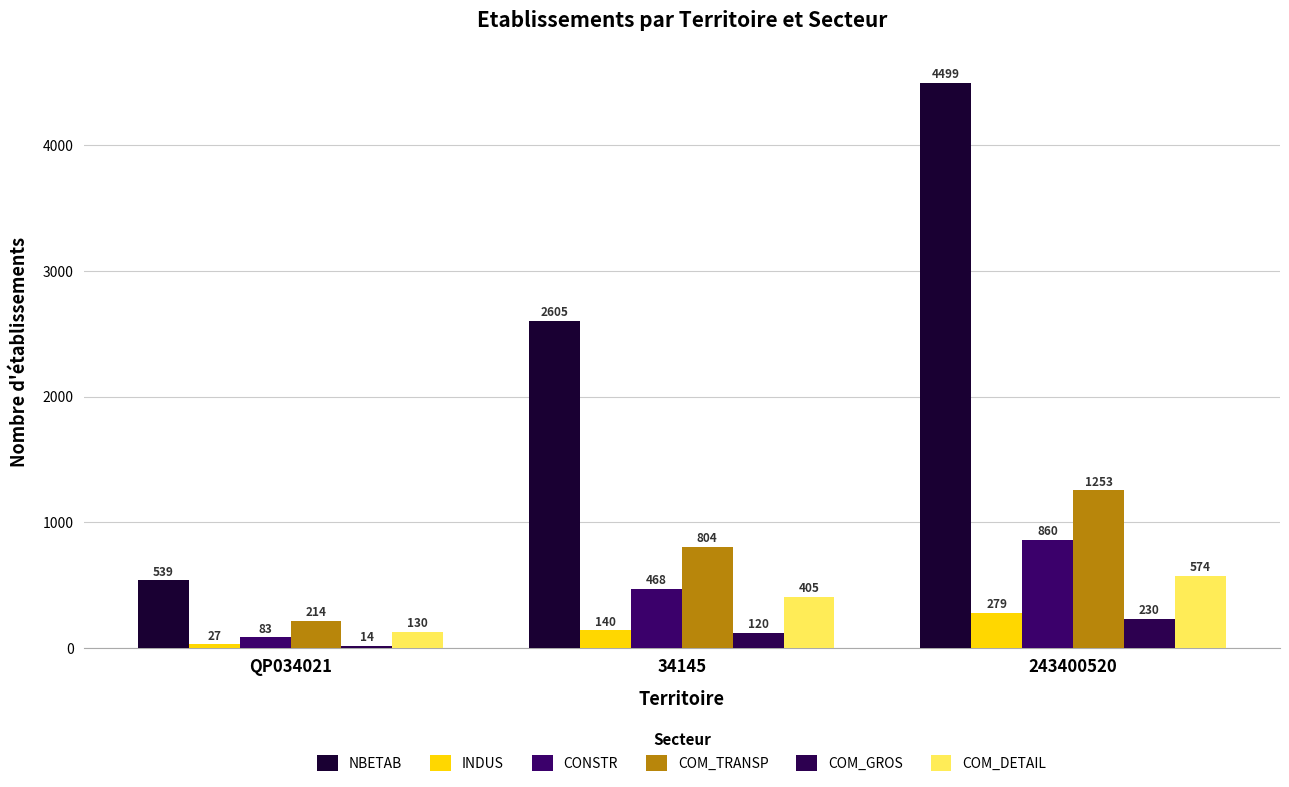

Count the number of data series in this chart.

6